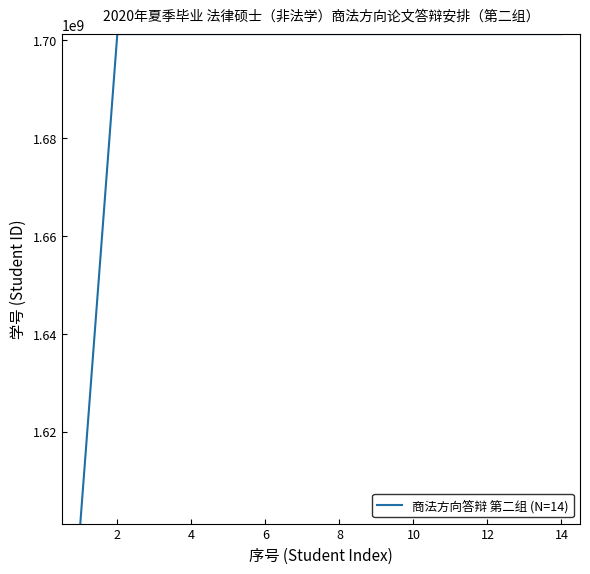

What is the maximum value shown in the chart?

1701212347